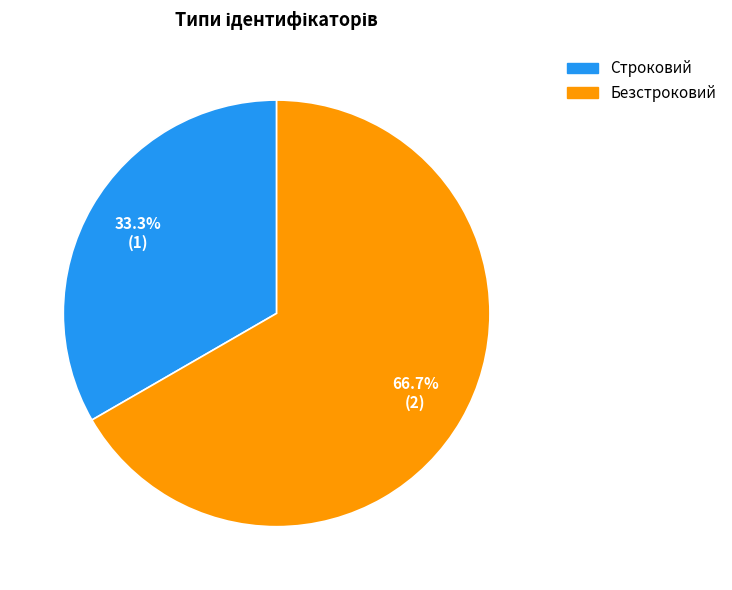

How many segments does this pie chart have?

2